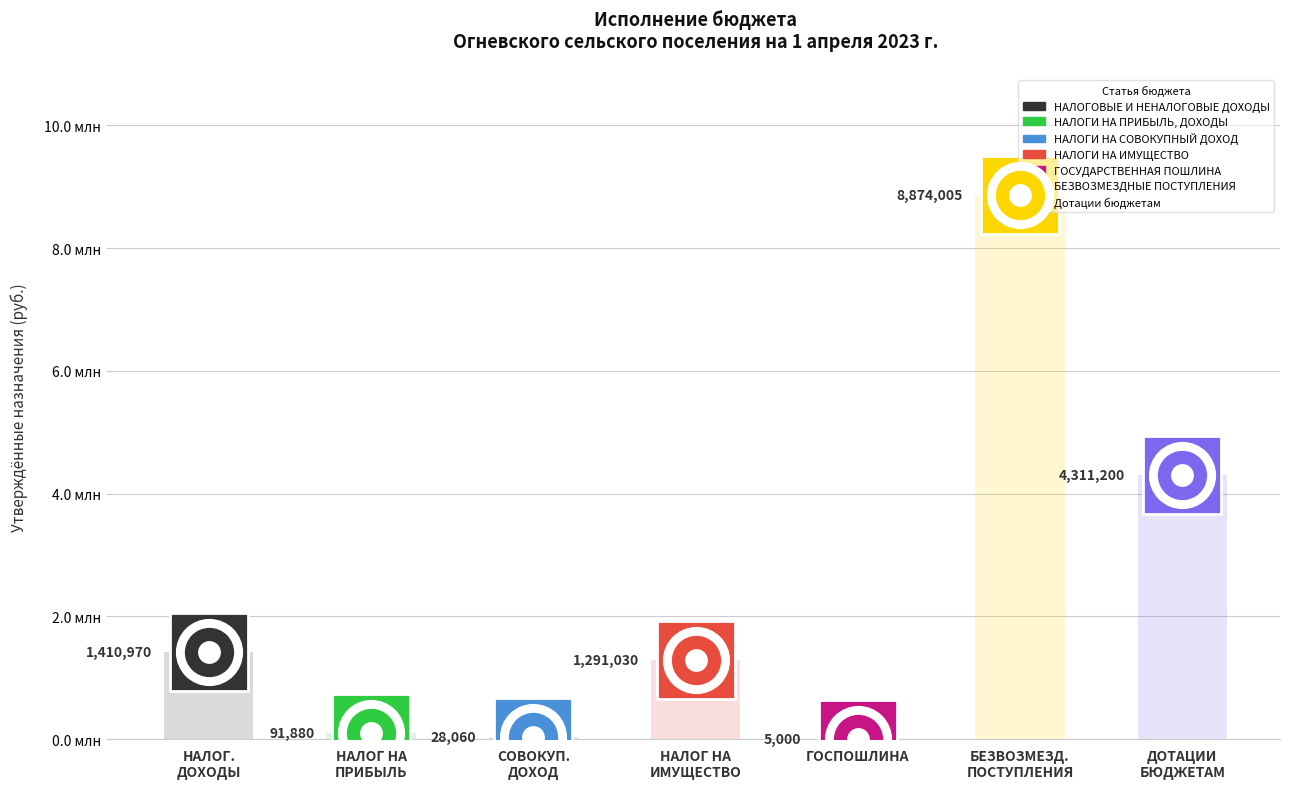

What is the ratio of the value at НАЛОГ НА ИМУЩЕСТВО to the value at БЕЗВОЗМЕЗД. ПОСТУПЛЕНИЯ?

0.1